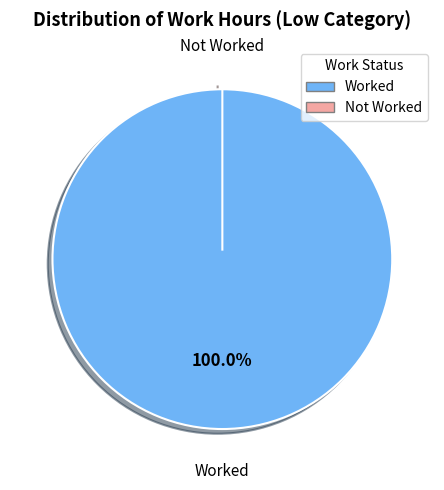

Between 20 and 18, which is larger?

20